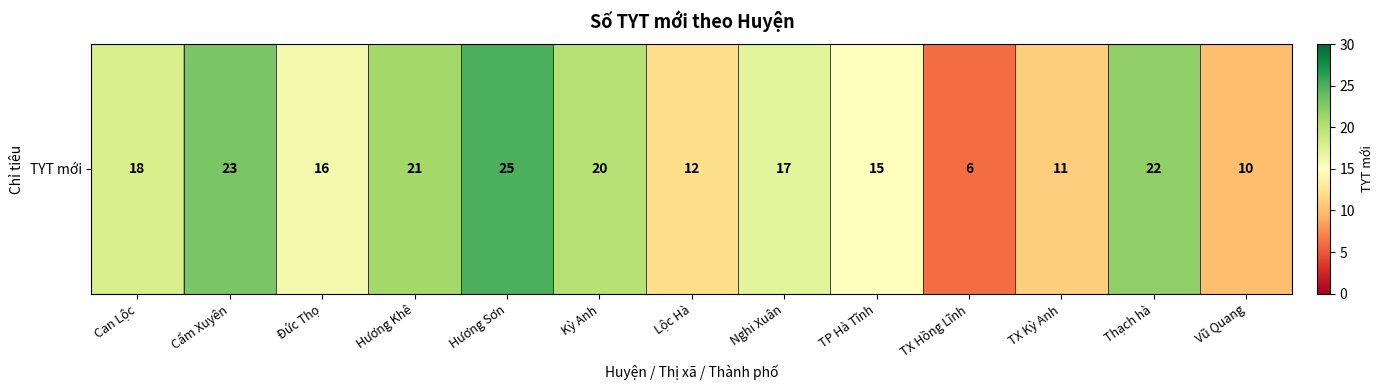

What is the difference between the maximum and minimum values?

19